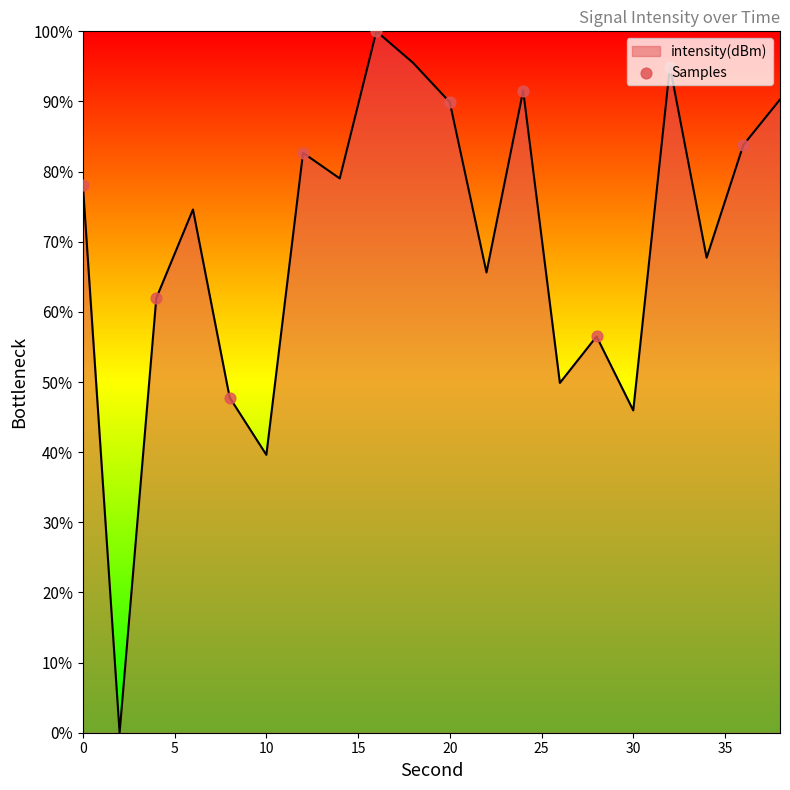

Does the chart have visible grid lines?

No